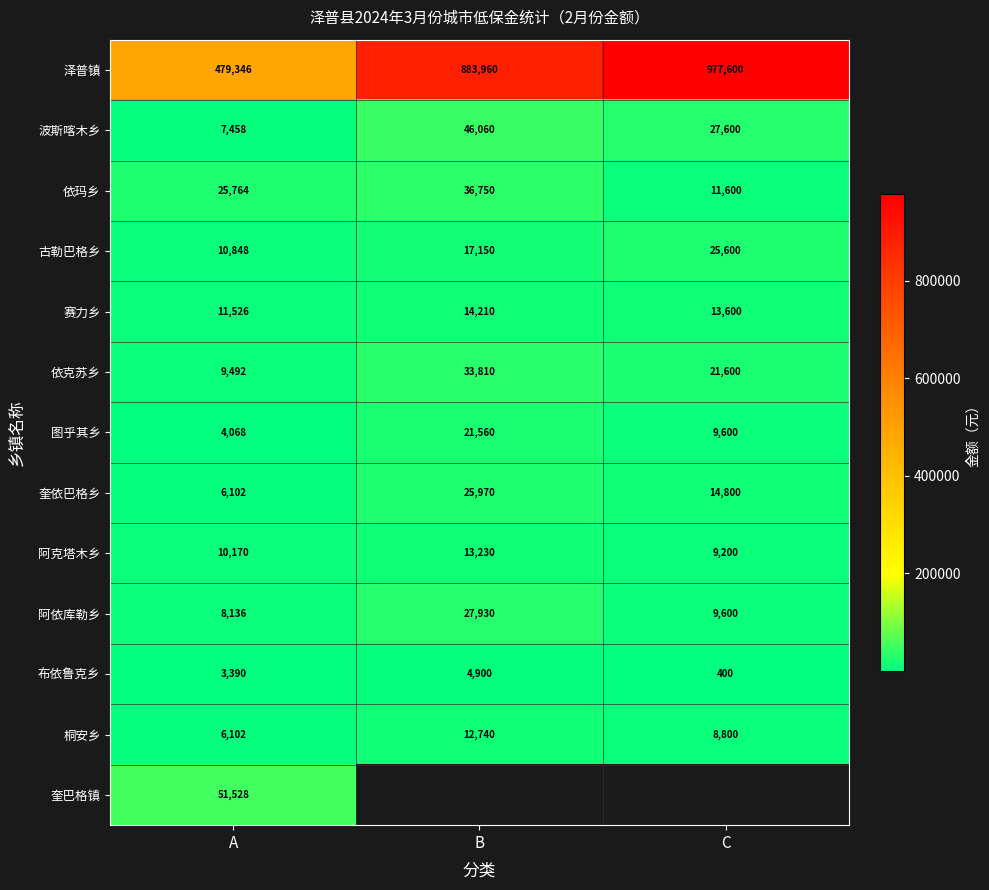

What value does the 依玛乡 series have at A, to the nearest 100?

25800